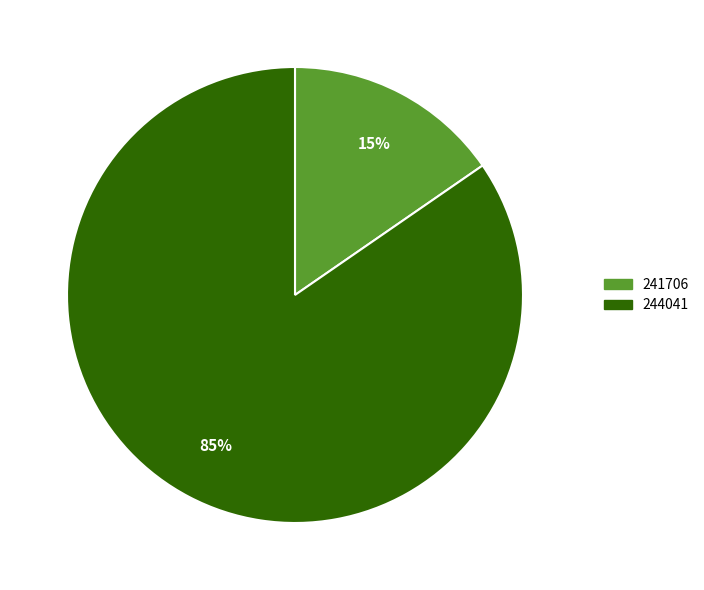

The 244041 slice represents 72% of the pie. True or false?

False